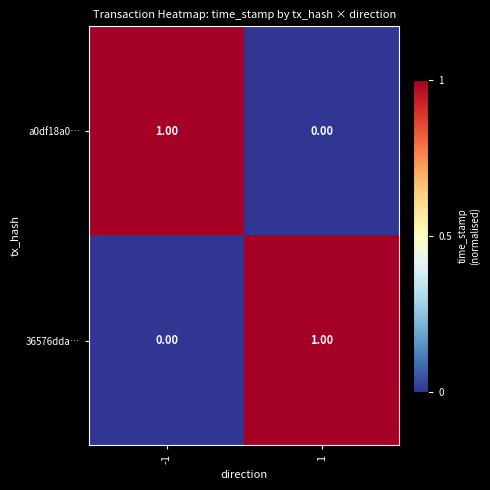

Is the value of 36576dda… at 1 greater than the value of a0df18a0… at 1?

Yes